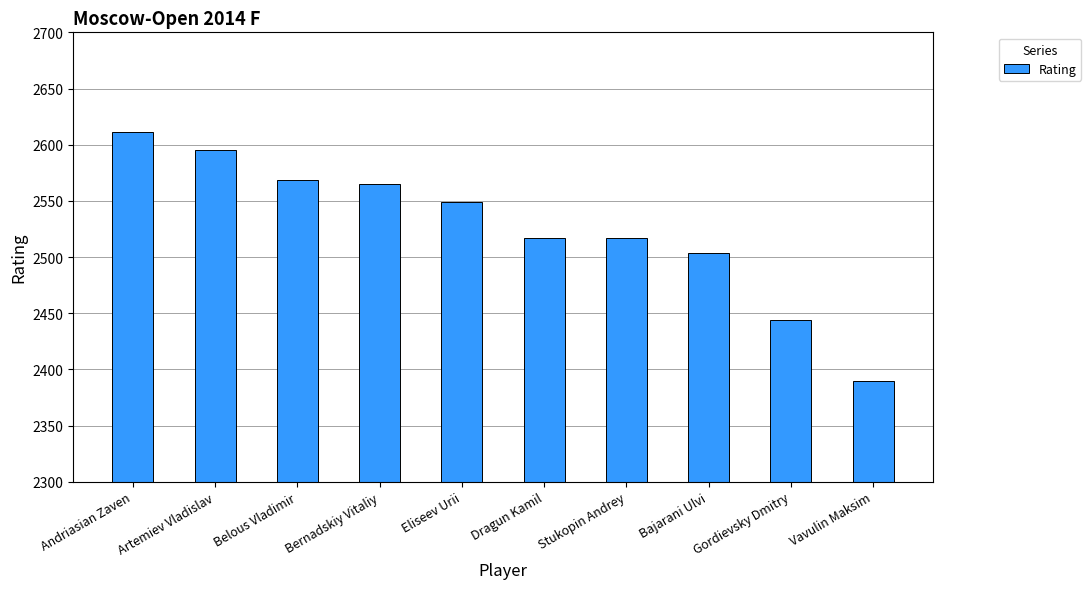

Between Gordievsky Dmitry and Vavulin Maksim, which is larger?

Gordievsky Dmitry